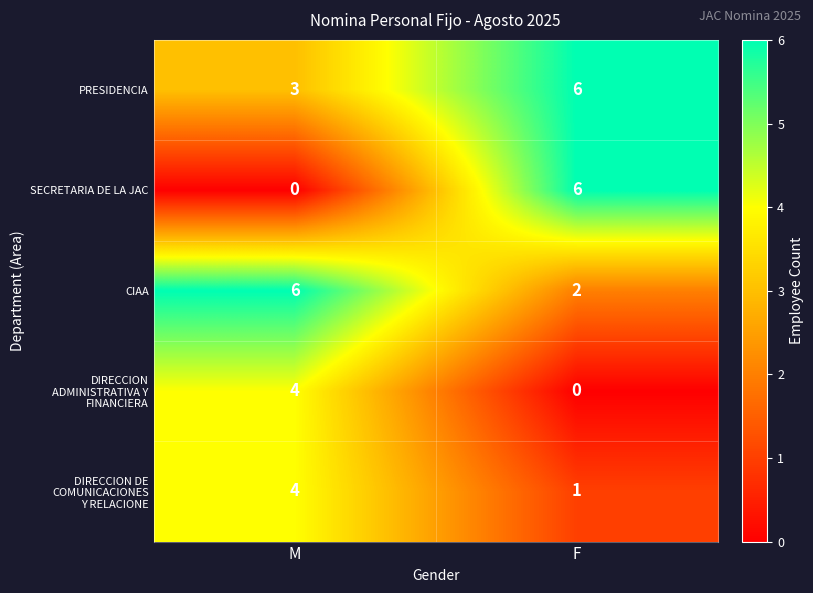

Which series has the widest spread of values?

SECRETARIA DE LA JAC